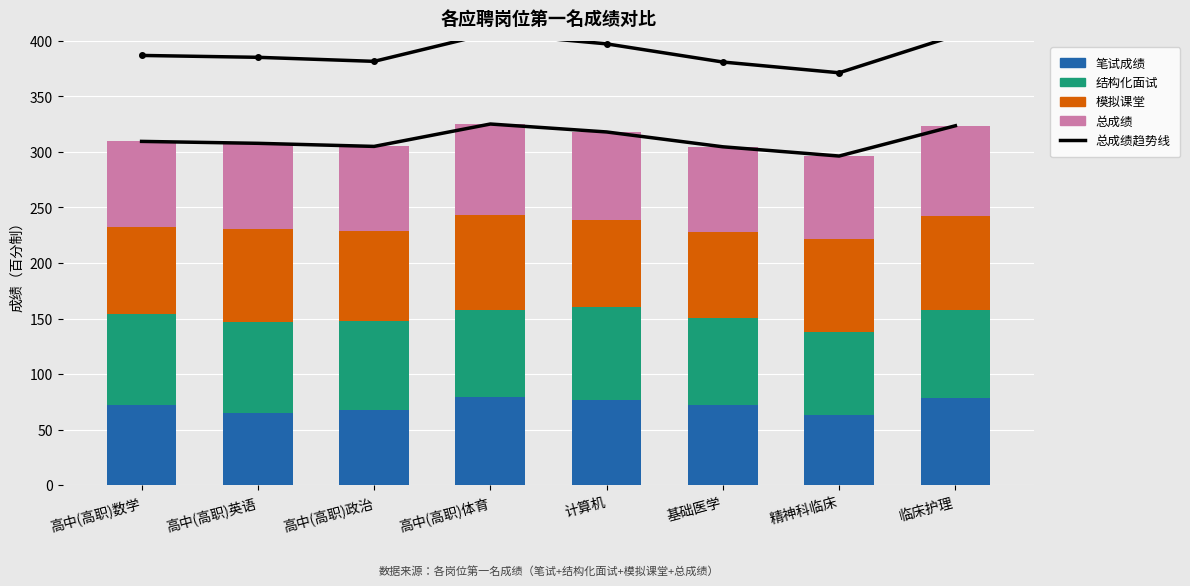

Between 高中(高职)政治 and 临床护理, which is larger?

临床护理